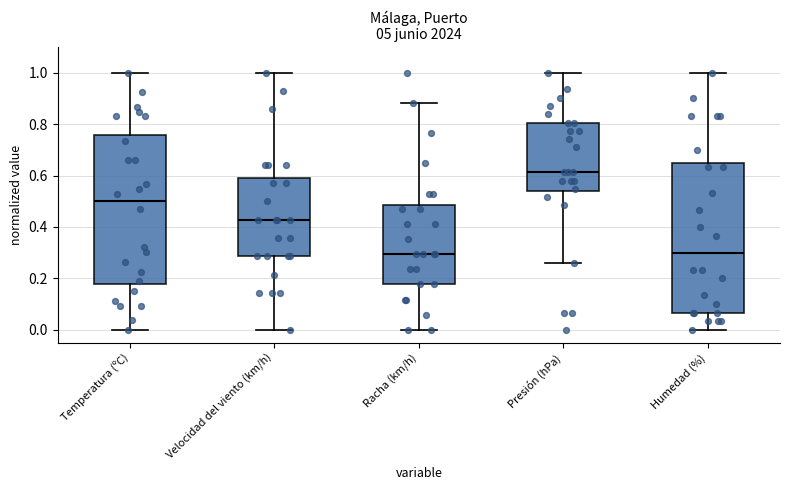

Reading left to right, transcribe this box plot: for each box, give where its median line is, the range the box spans, and where its two whiskers end, as read against the y-axis. The values are not printed on the chart, so give them approximately, as read against the axis.

Temperatura (ºC): median 0.50, box 0.18 to 0.76, whiskers 0.00 to 1.00
Velocidad del viento (km/h): median 0.42, box 0.28 to 0.58, whiskers 0.00 to 1.00
Racha (km/h): median 0.30, box 0.18 to 0.48, whiskers 0.00 to 0.88
Presión (hPa): median 0.62, box 0.54 to 0.80, whiskers 0.26 to 1.00
Humedad (%): median 0.30, box 0.06 to 0.66, whiskers 0.00 to 1.00